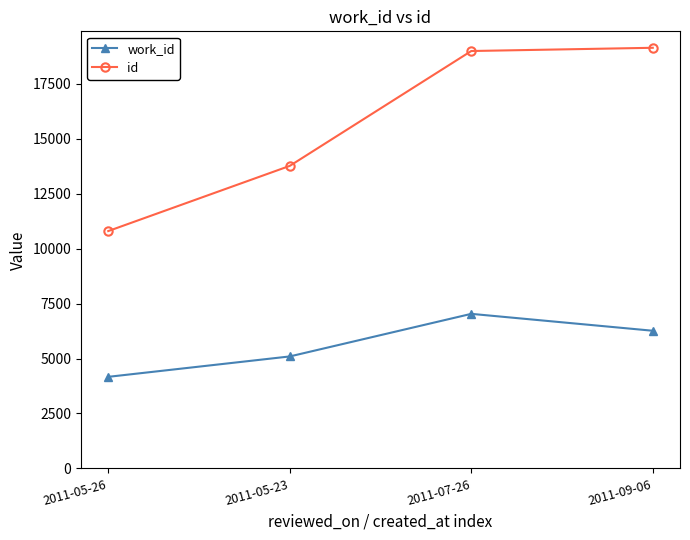

Reading left to right, transcribe all the data shown in this chart.

work_id: 2011-05-26=4167	2011-05-23=5095	2011-07-26=7033	2011-09-06=6264
id: 2011-05-26=10800	2011-05-23=13766	2011-07-26=18993	2011-09-06=19140